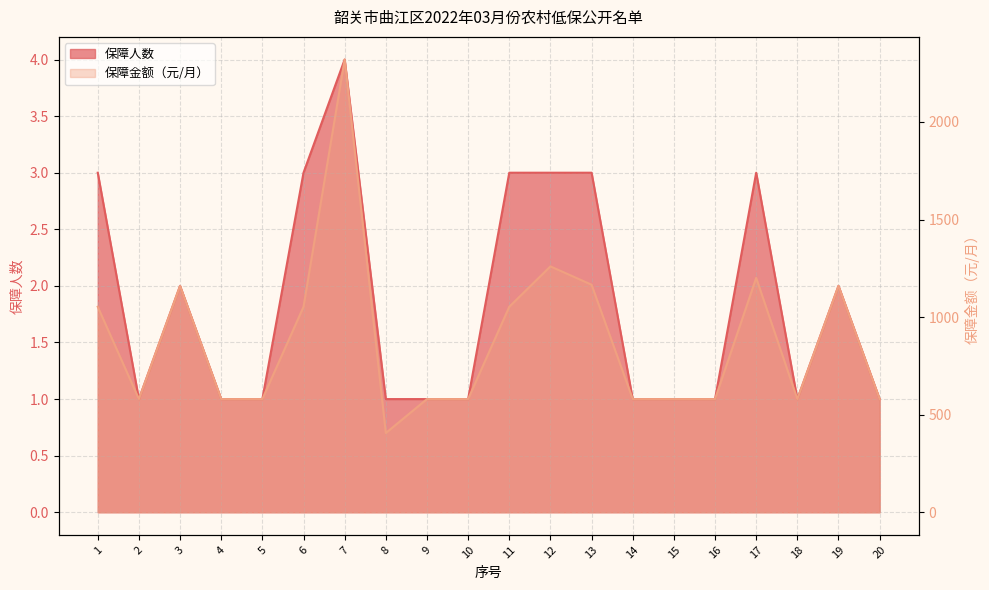

Where is 保障金额（元/月） nearest to the value 1363?

12